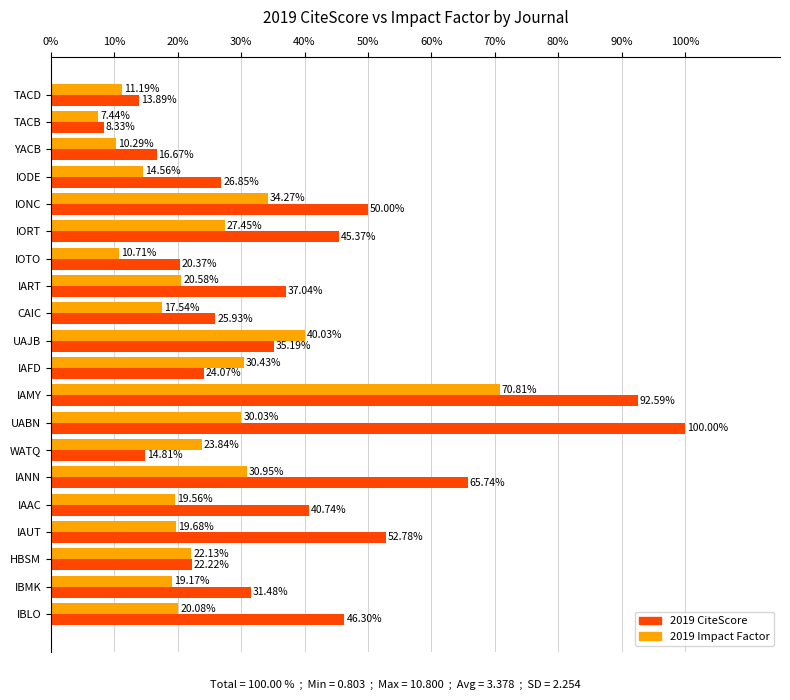

At how many categories does at least one series exceed 43?

7